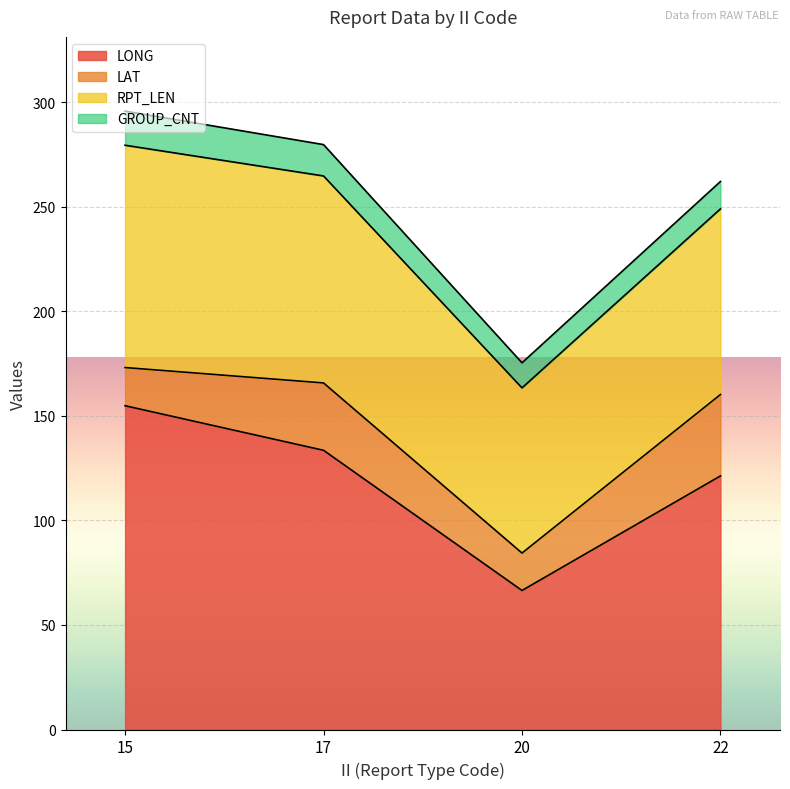

Rank the series at 22 from highest to lowest value.

LONG, RPT_LEN, LAT, GROUP_CNT